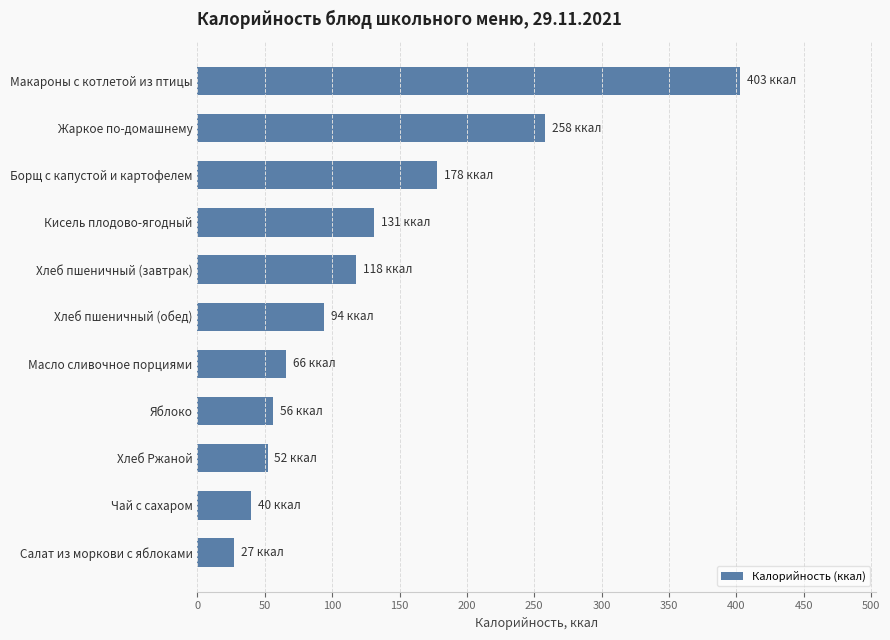

Which category has the highest value across all series?

Макароны с котлетой из птицы